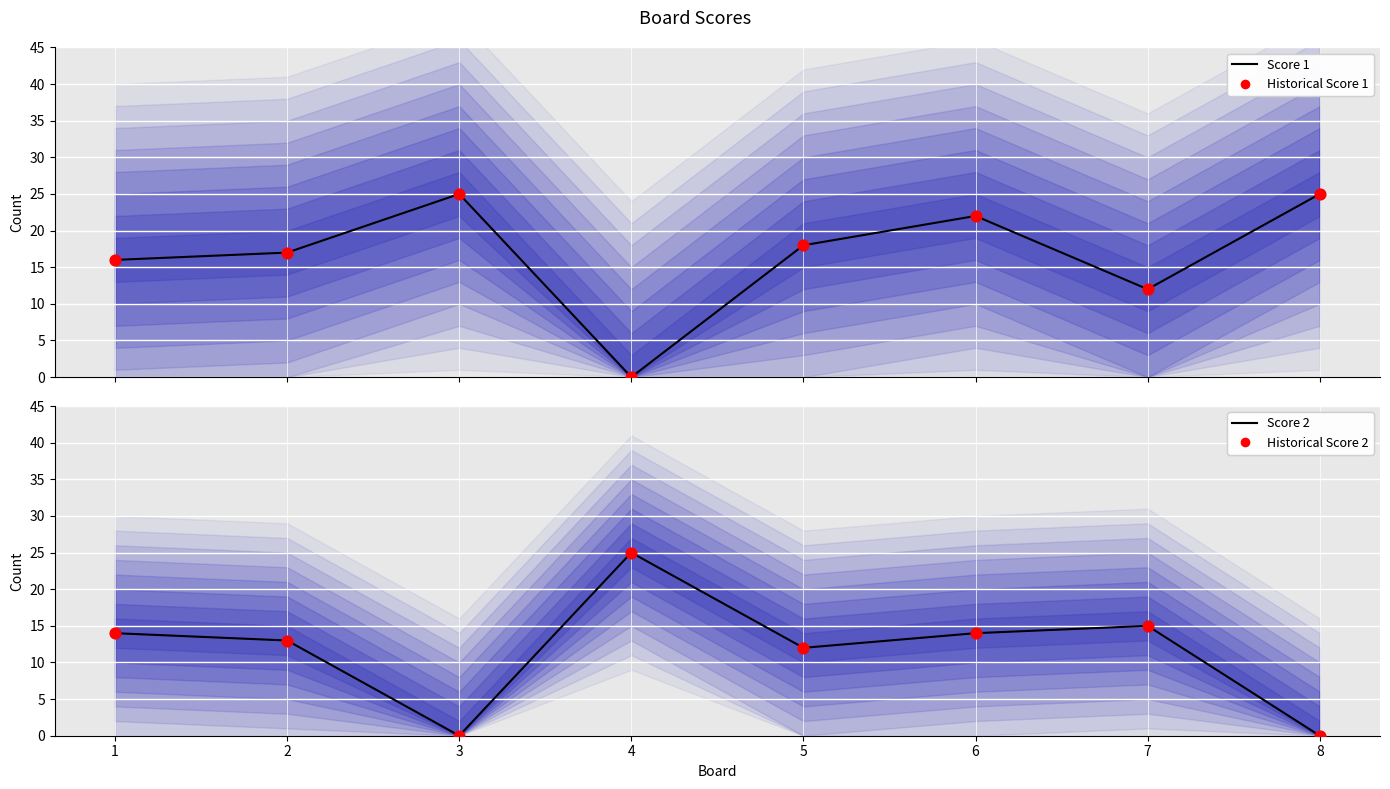

At how many categories does at least one series exceed 17?

5